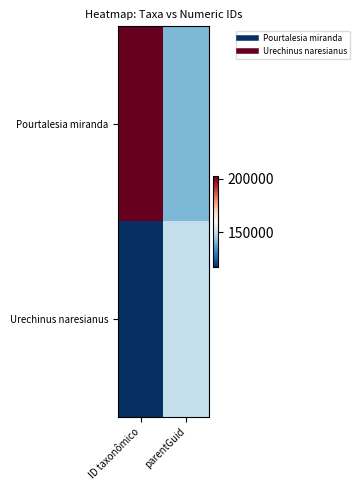

Reading left to right, transcribe all the data shown in this chart.

Pourtalesia miranda: ID taxonômico=202788	parentGuid=140531
Urechinus naresianus: ID taxonômico=117098	parentGuid=149838